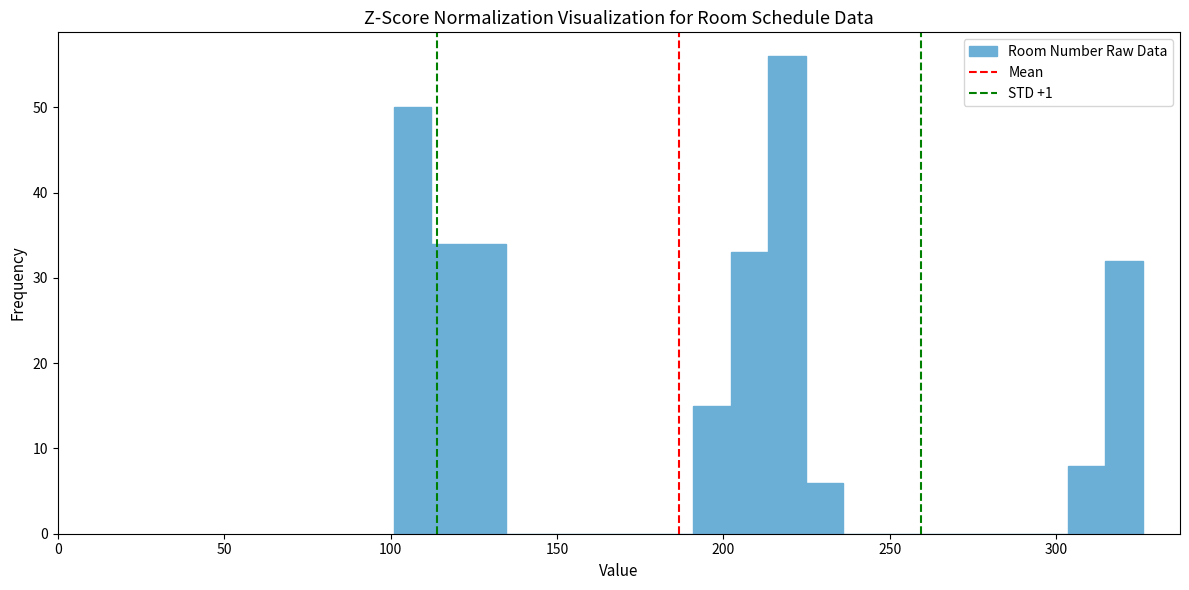

Read against the x-axis, roughly where is the centre of the tallest bar?

220